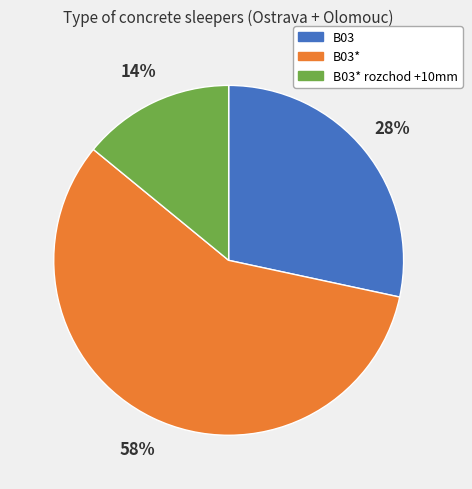

Do B03 and B03* together represent more than half of the pie?

Yes